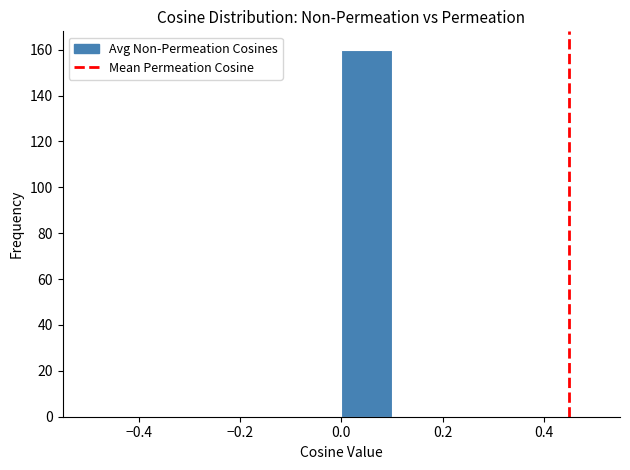

Reading left to right, list every bar in this chart as the range it spans on the x-axis followed by its height. The values are not printed on the chart, so give them approximately, as read against the axis.

-0.5 to -0.4: 0
-0.4 to -0.3: 0
-0.3 to -0.2: 0
-0.2 to -0.1: 0
-0.1 to 0.0: 0
0.0 to 0.1: 160
0.1 to 0.2: 0
0.2 to 0.3: 0
0.3 to 0.4: 0
0.4 to 0.5: 0